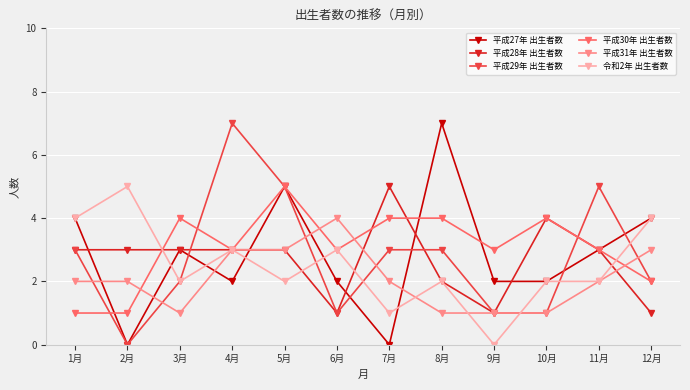

How many data points does each series have?

12